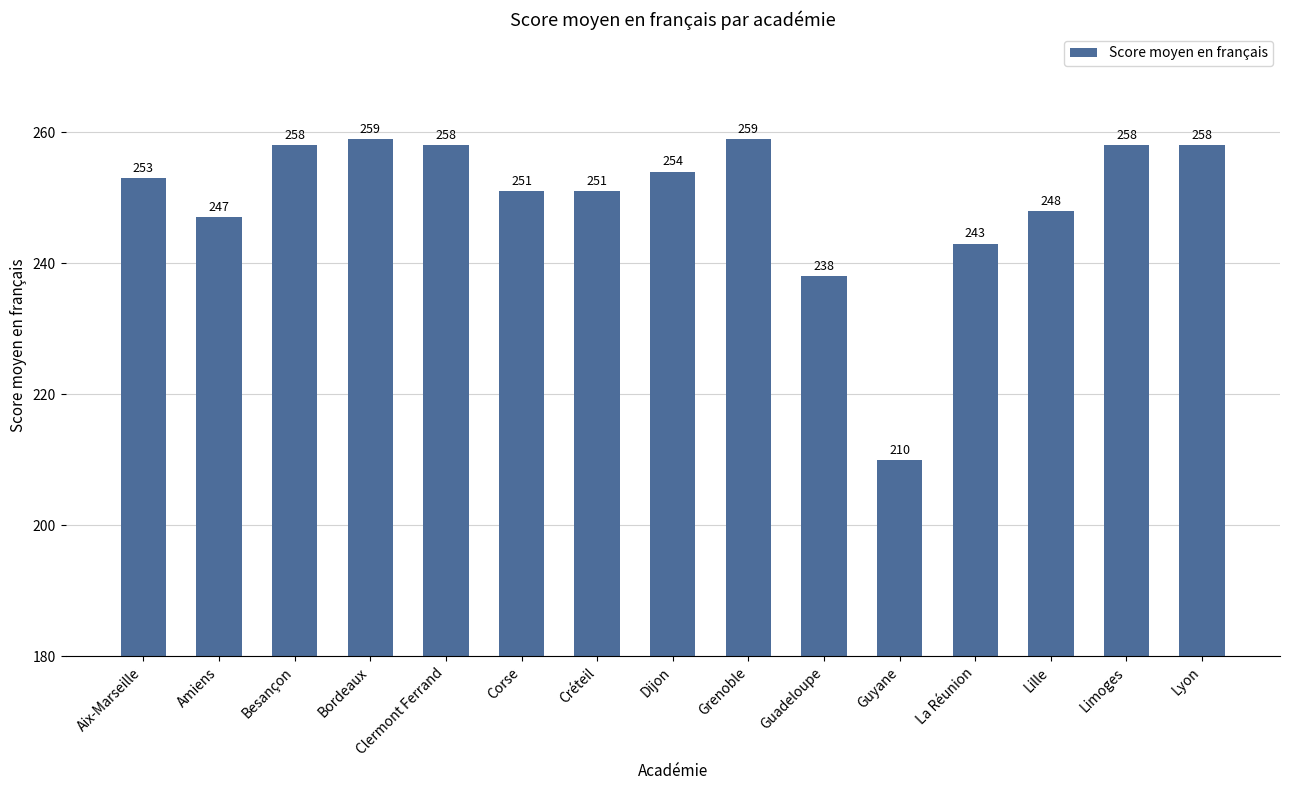

What is the minimum value shown in the chart?

210